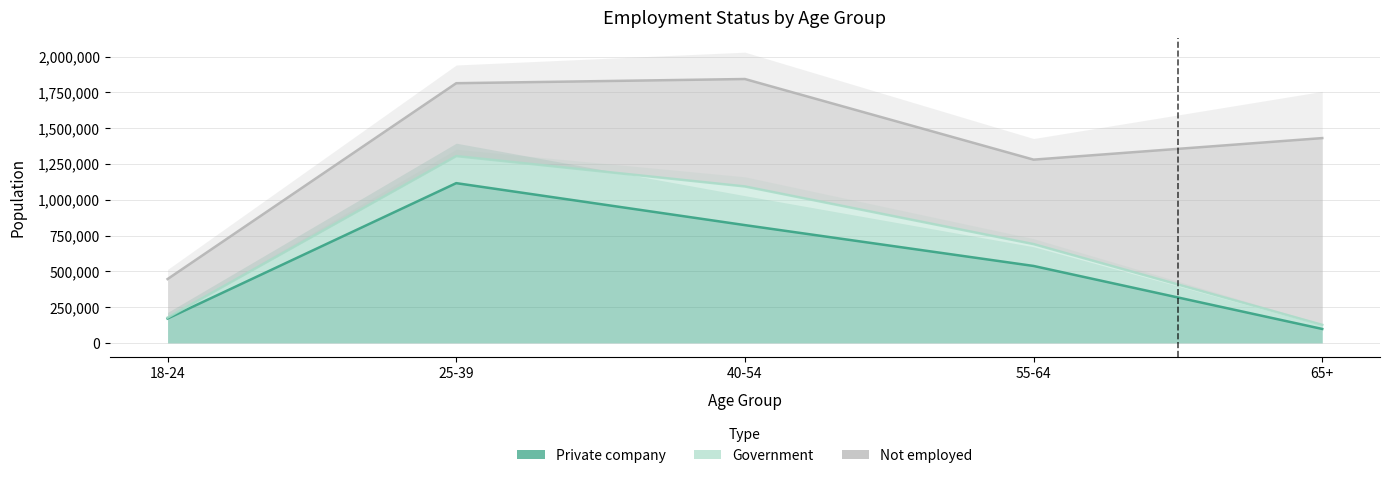

What are all the series names shown in the legend?

Private company, Government, Not employed